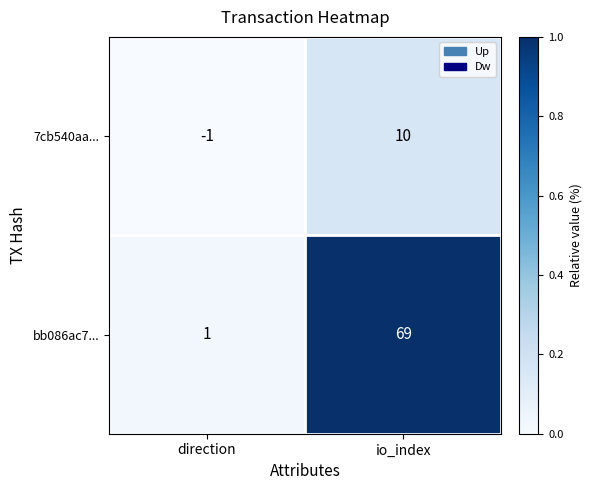

Rank the series by their average value, from lowest to highest.

7cb540aa..., bb086ac7...